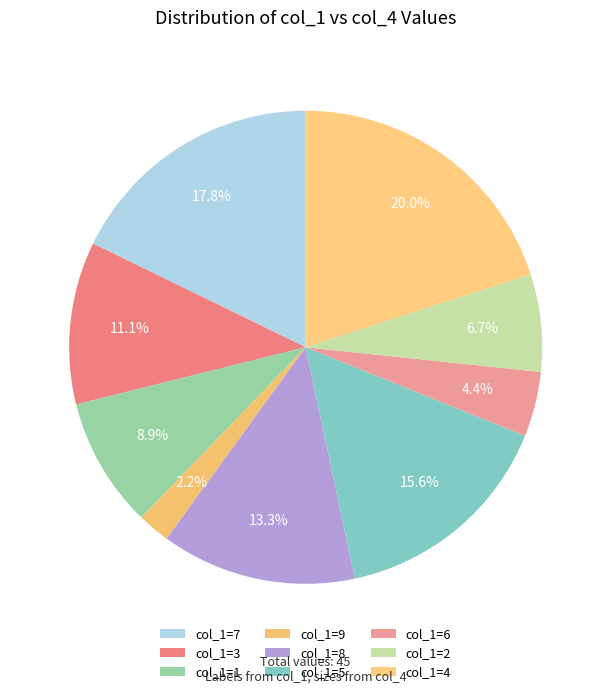

How many slices are in this pie chart?

9